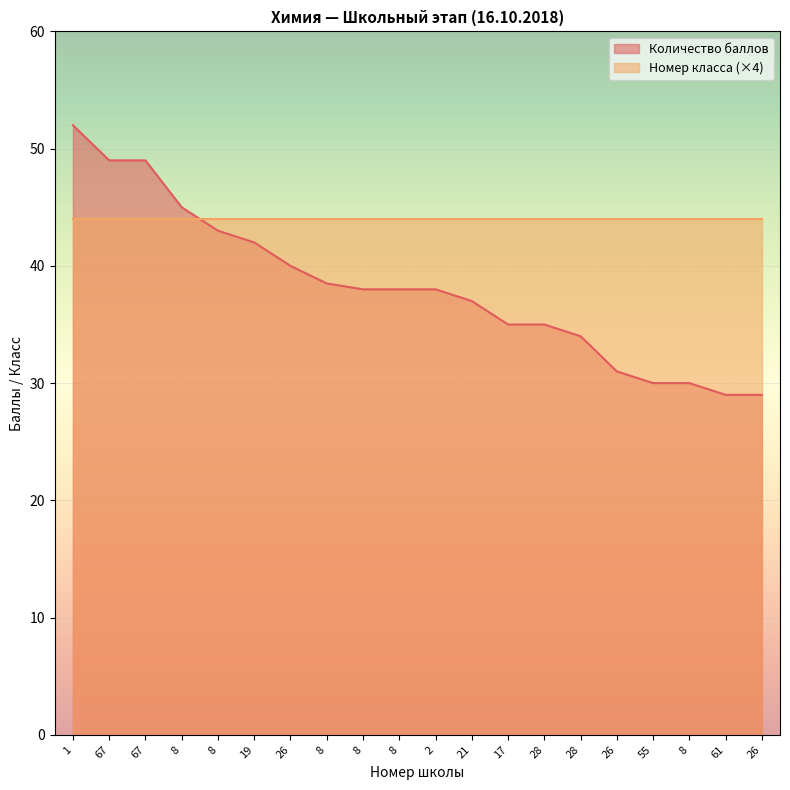

List the labels in order of value, smallest first.

61, 26, 55, 8, 26, 28, 17, 28, 21, 8, 8, 2, 8, 26, 19, 8, 8, 67, 67, 1